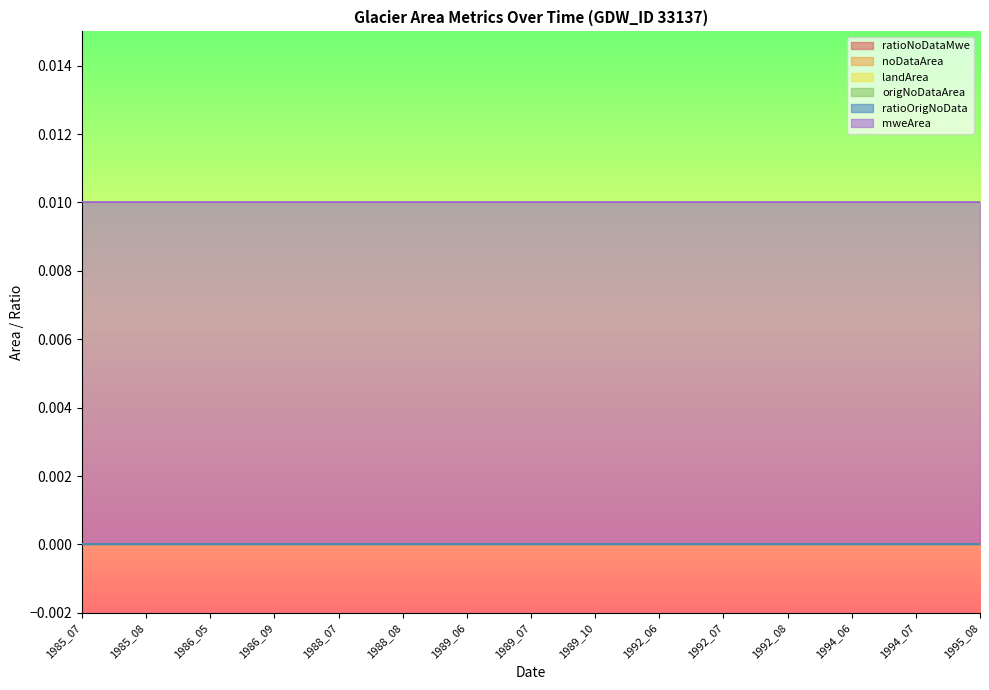

True or false: mweArea and ratioOrigNoData intersect in this chart.

False